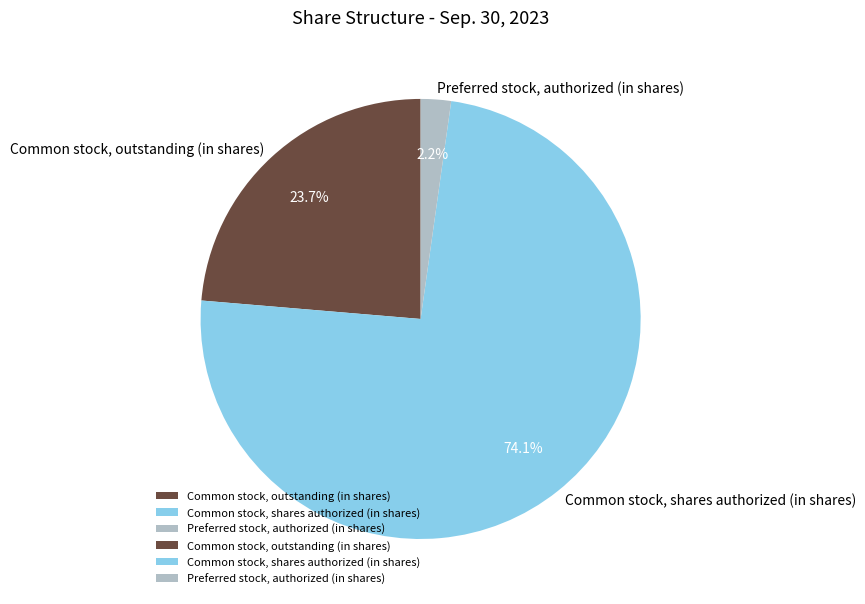

Is there any slice that represents more than half of the pie?

Yes